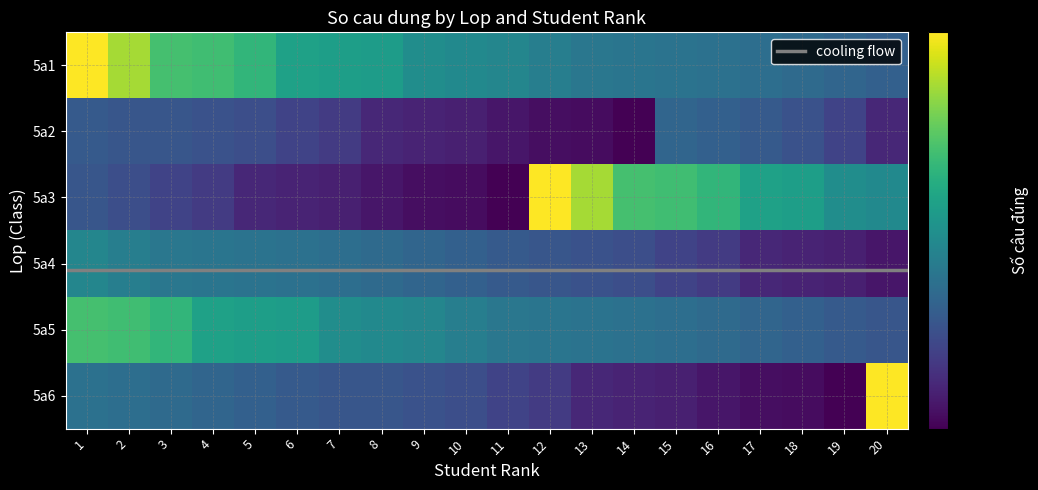

Reading left to right, transcribe all the data shown in this chart.

5a1: 1=718	2=663	3=604	4=600	5=588	6=558	7=555	8=552	9=532	10=527	11=523	12=513	13=504	14=501	15=499	16=497	17=493	18=489	19=483	20=478
5a2: 1=471	2=467	3=467	4=463	5=460	6=449	7=442	8=426	9=423	10=420	11=413	12=408	13=407	14=399	15=483	16=478	17=471	18=463	19=449	20=426
5a3: 1=467	2=460	3=449	4=442	5=426	6=423	7=420	8=413	9=408	10=407	11=399	12=718	13=663	14=604	15=600	16=588	17=558	18=555	19=532	20=527
5a4: 1=523	2=513	3=504	4=501	5=499	6=497	7=493	8=489	9=483	10=478	11=471	12=467	13=463	14=460	15=449	16=442	17=426	18=423	19=420	20=413
5a5: 1=604	2=600	3=588	4=558	5=555	6=552	7=532	8=527	9=523	10=513	11=504	12=501	13=499	14=497	15=493	16=489	17=483	18=478	19=471	20=467
5a6: 1=497	2=493	3=489	4=483	5=478	6=471	7=467	8=467	9=463	10=460	11=449	12=442	13=426	14=423	15=420	16=413	17=408	18=407	19=399	20=718